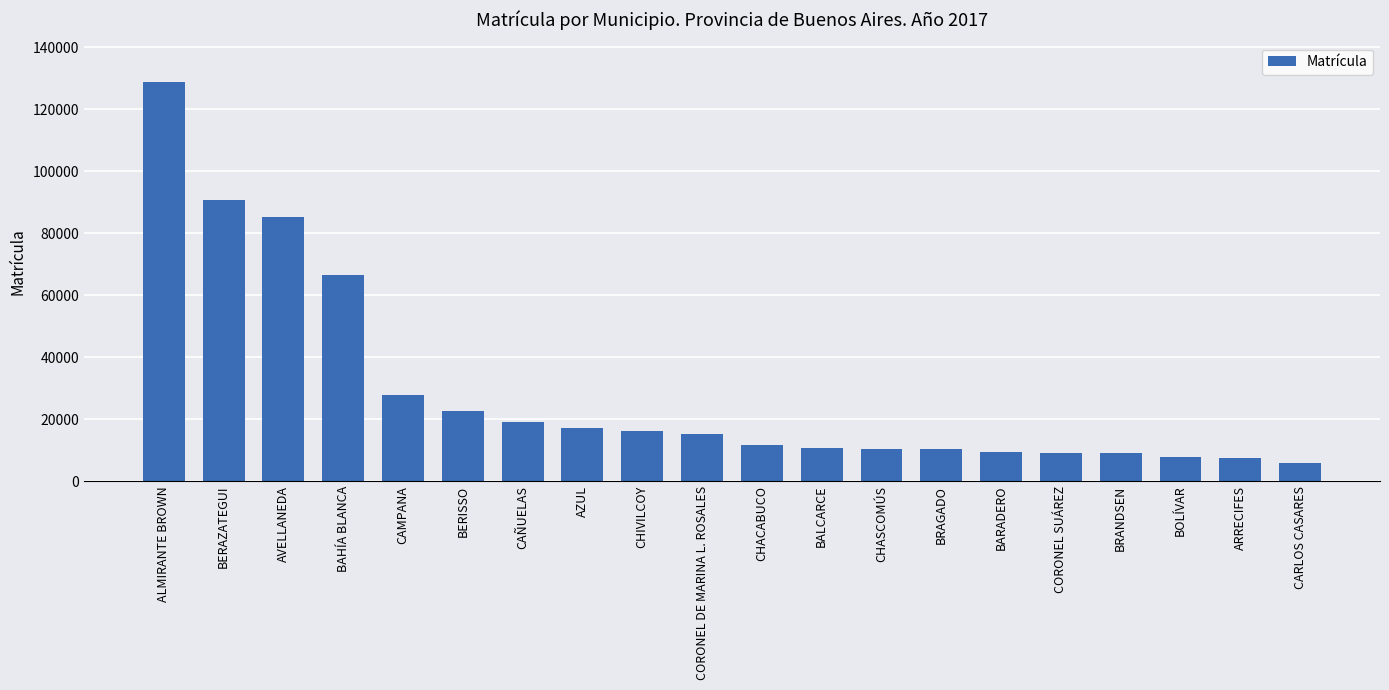

The chart shows a value of 128716 at ALMIRANTE BROWN. True or false?

True